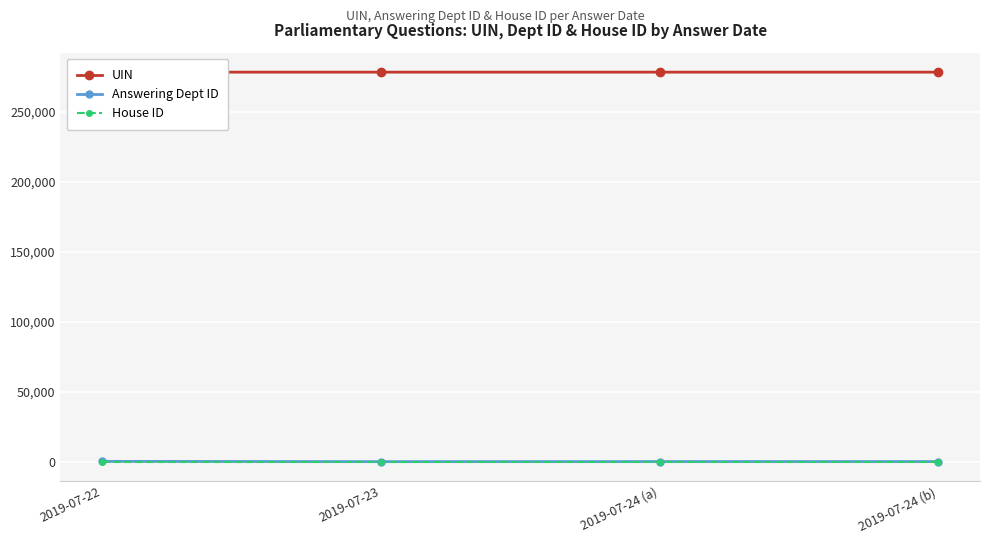

Is this an area chart (filled region under the line)?

No